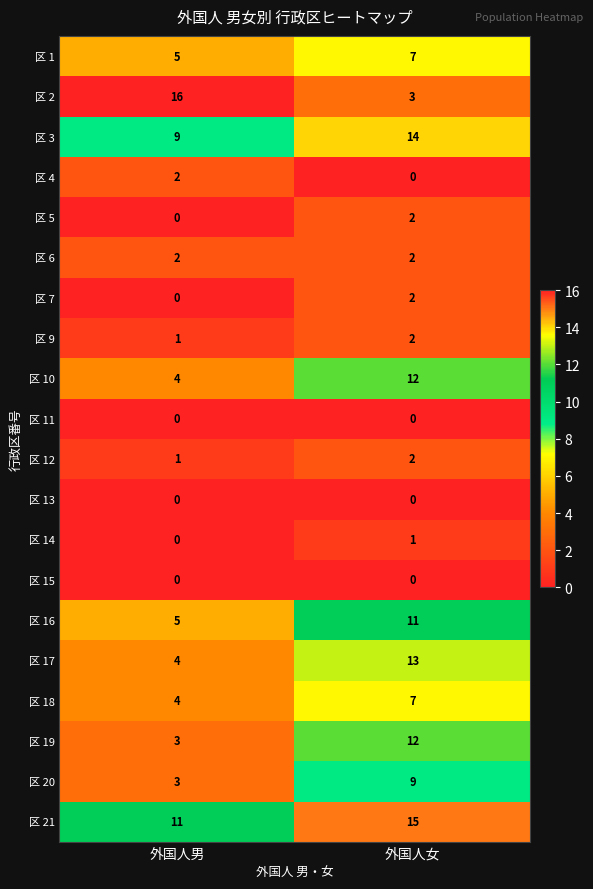

Which series has the largest range (max minus min)?

区 2